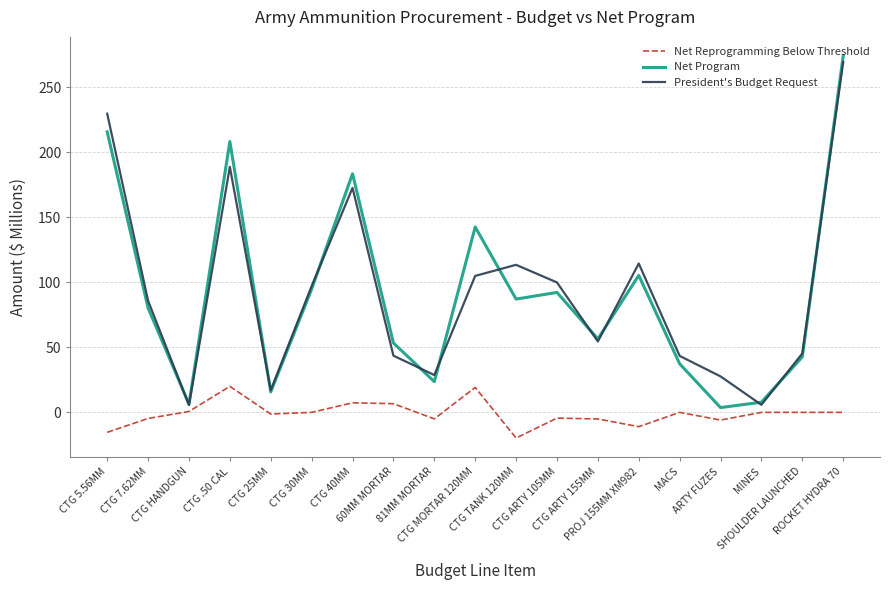

Is it true that President's Budget Request equals 5.8 at MINES?

True